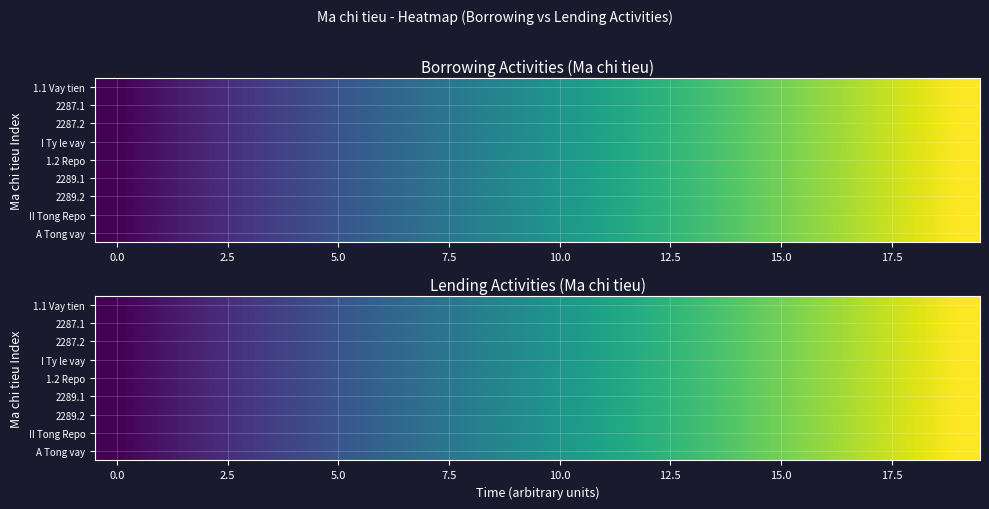

What is the difference between the highest and lowest values at 19?

5.0